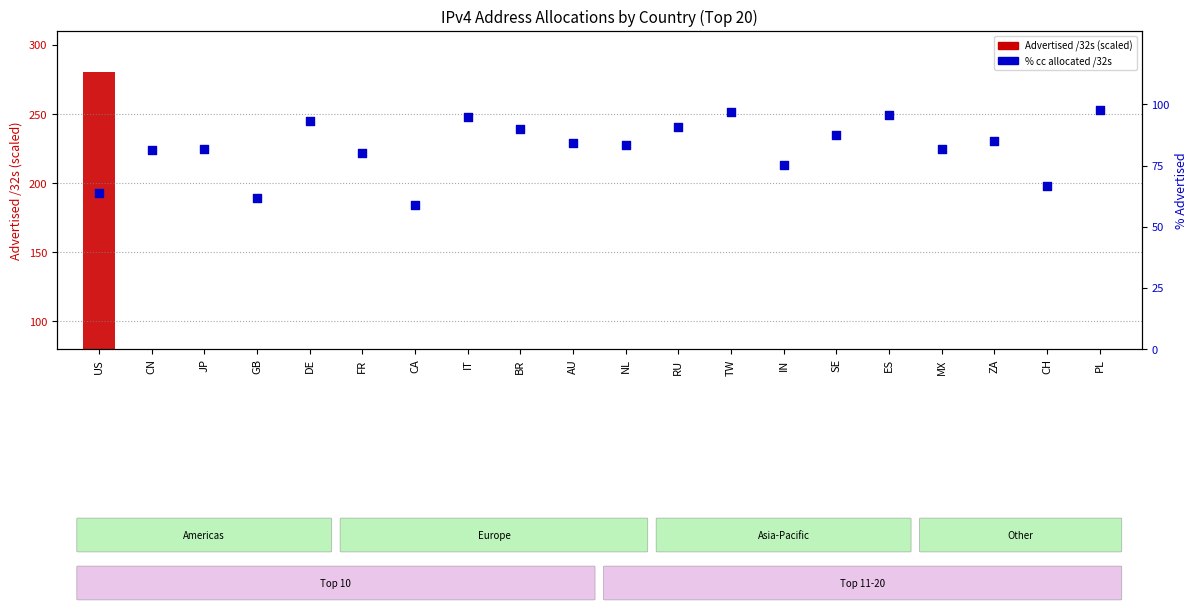

At how many categories does at least one series exceed 261?

1